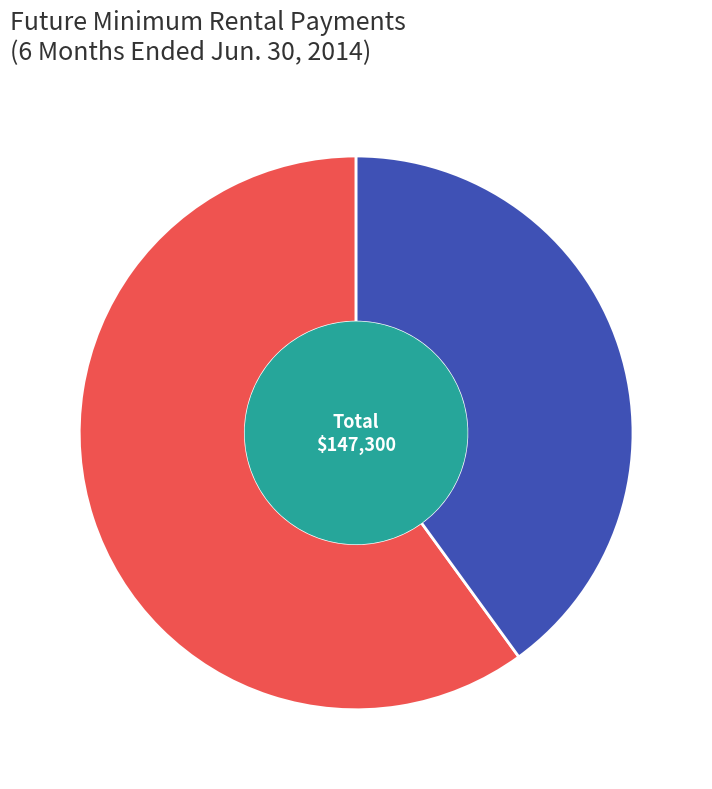

Which slice is the largest?

2014